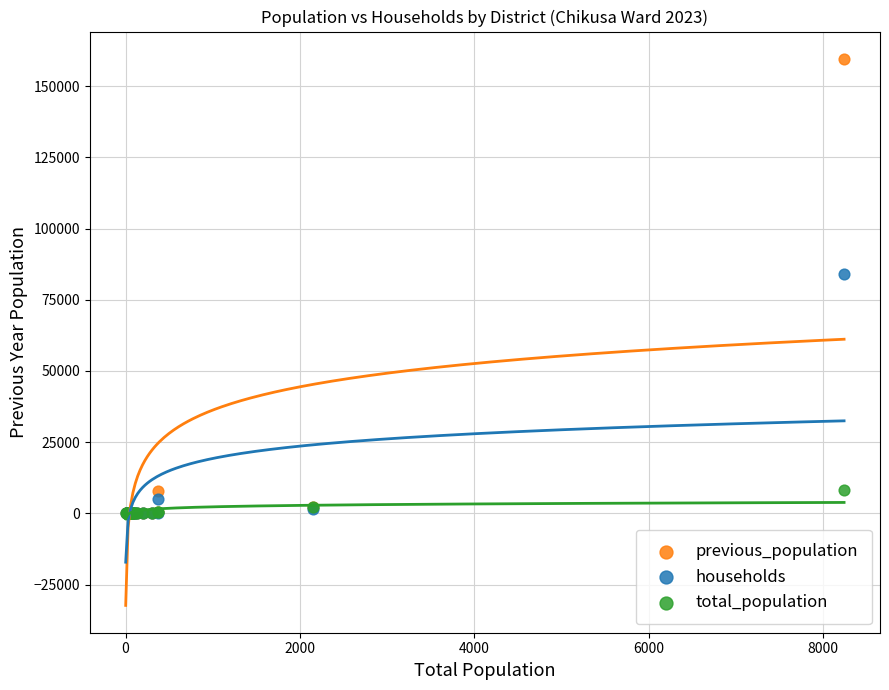

Across all series, what Y value is closest to 79771?

84150